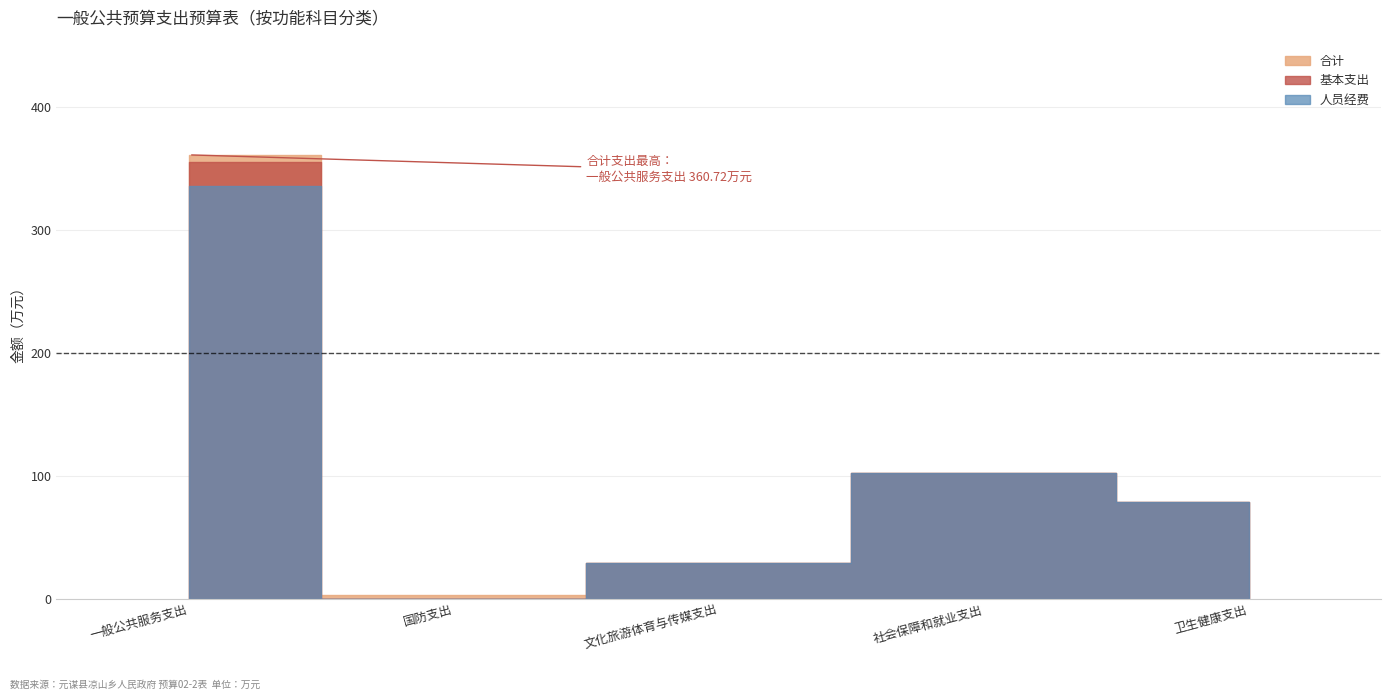

What is the sum of the 合计 values at 卫生健康支出 and 一般公共服务支出?

439.2